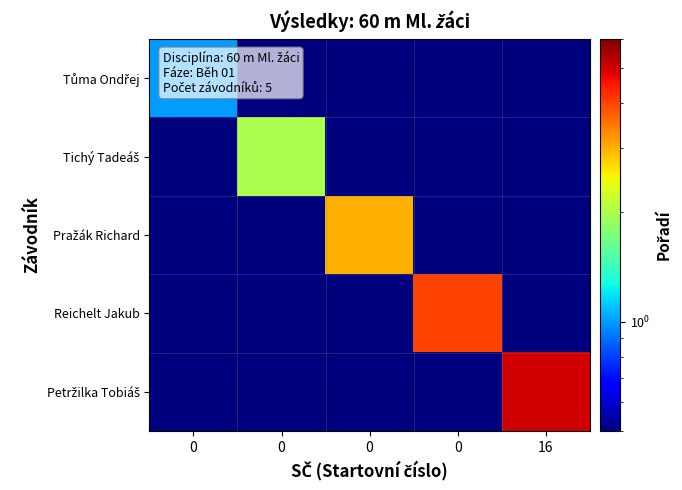

Which series has the largest total across all categories?

Petržilka Tobiáš